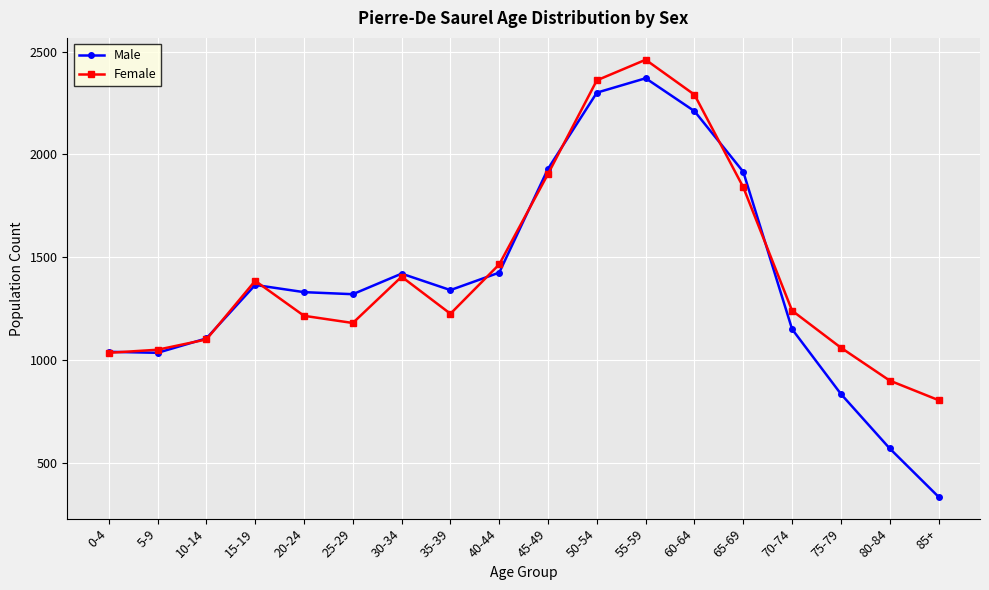

Count the number of data series in this chart.

2